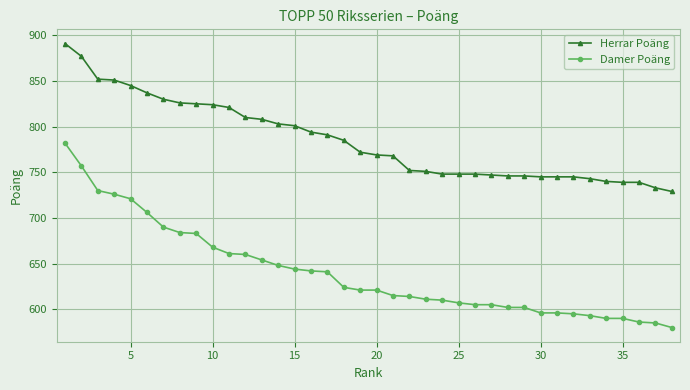

What is the value of the Damer Poäng point at the 25th from the left?

607